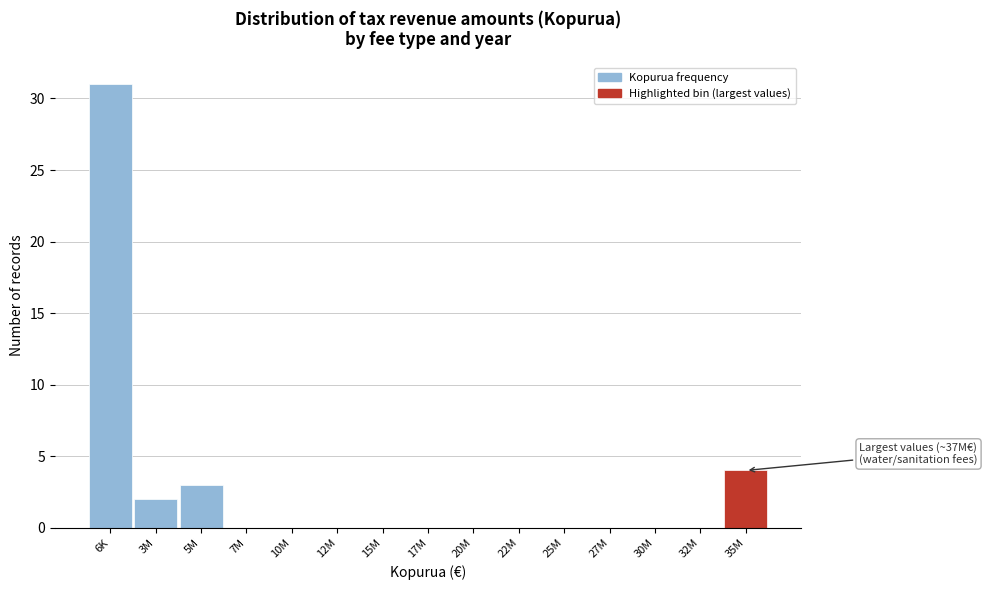

Reading left to right, what are all the values shown in this chart?

6K=31	3M=2	5M=3	7M=0	10M=0	12M=0	15M=0	17M=0	20M=0	22M=0	25M=0	27M=0	30M=0	32M=0	35M=4